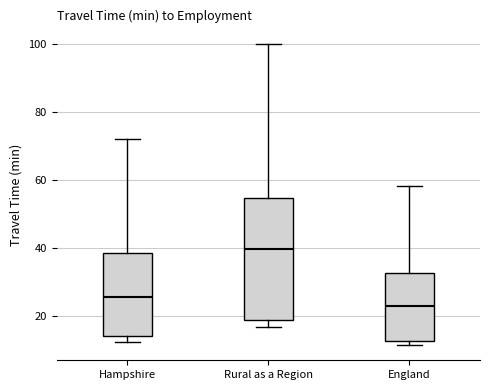

Reading left to right, transcribe this box plot: for each box, give where its median line is, the range the box spans, and where its two whiskers end, as read against the y-axis. The values are not printed on the chart, so give them approximately, as read against the axis.

Hampshire: median 26, box 14 to 38, whiskers 12 to 72
Rural as a Region: median 40, box 18 to 54, whiskers 16 to 100
England: median 22, box 12 to 32, whiskers 12 (just below the box's lower edge) to 58